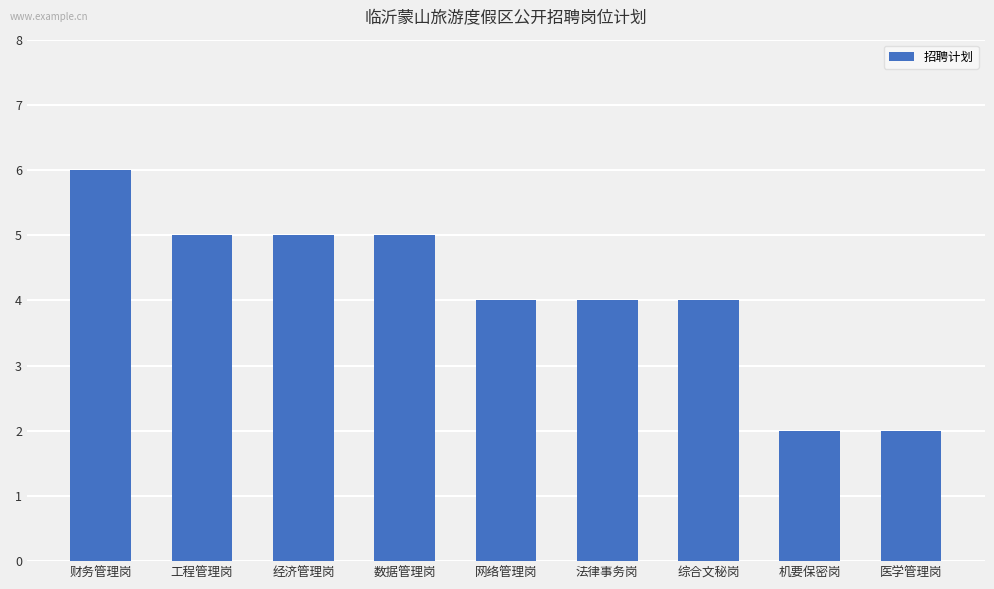

Where does the data first go above 4?

财务管理岗